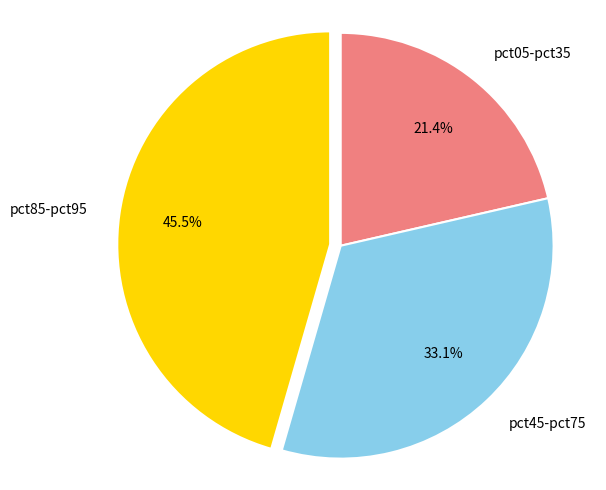

What percentage is NOT represented by pct85-pct95?

54.5%